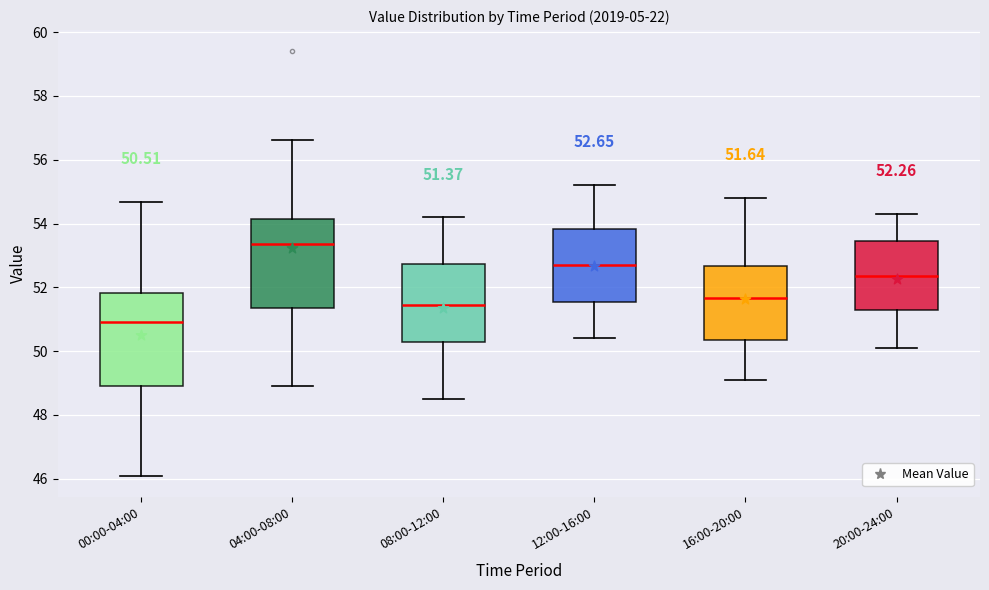

Which box has the lowest median line?

00:00-04:00